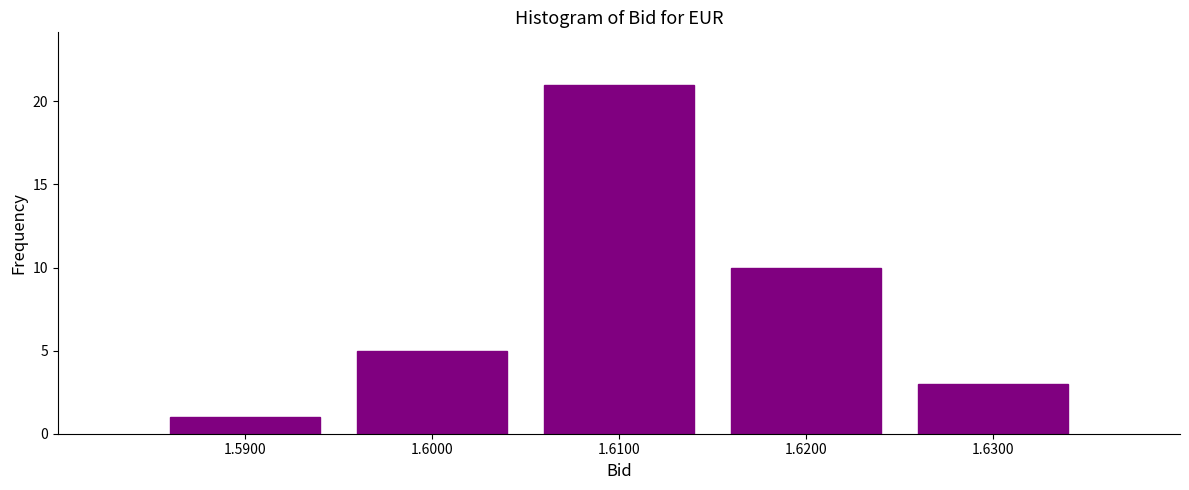

Reading left to right, extract all data points from this chart.

1.5900=1	1.6000=5	1.6100=21	1.6200=10	1.6300=3